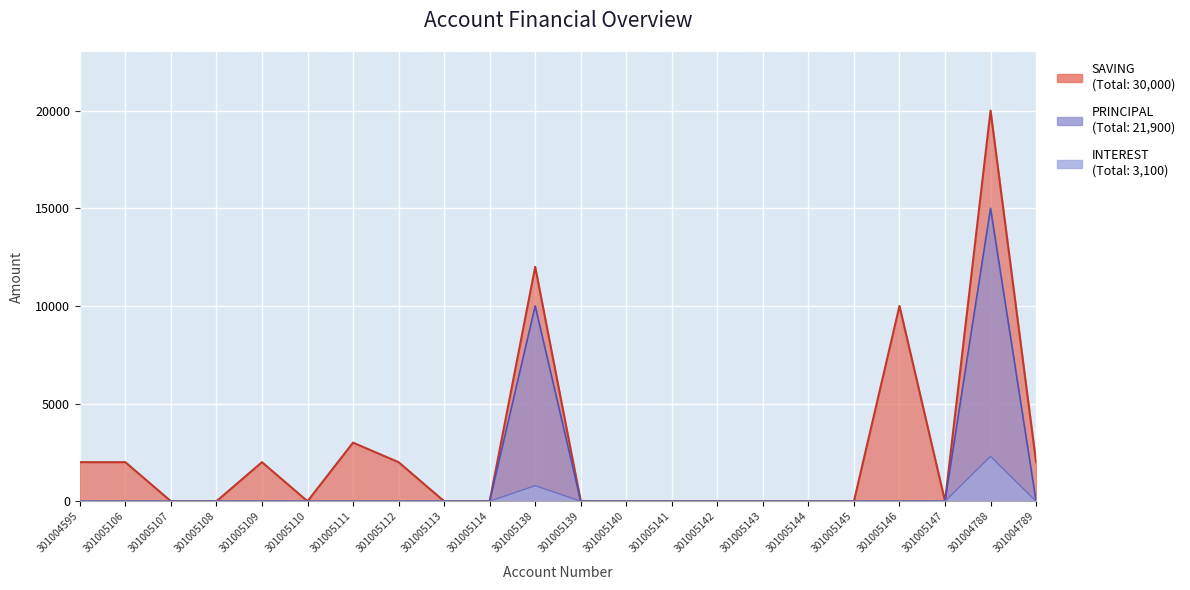

How many lines are shown in the chart?

2